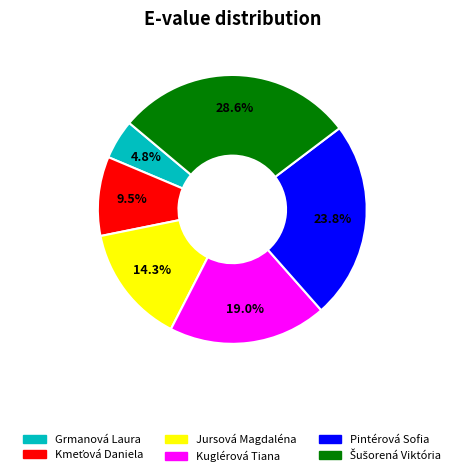

Which has a higher value, Pintérová Sofia or Grmanová Laura?

Pintérová Sofia